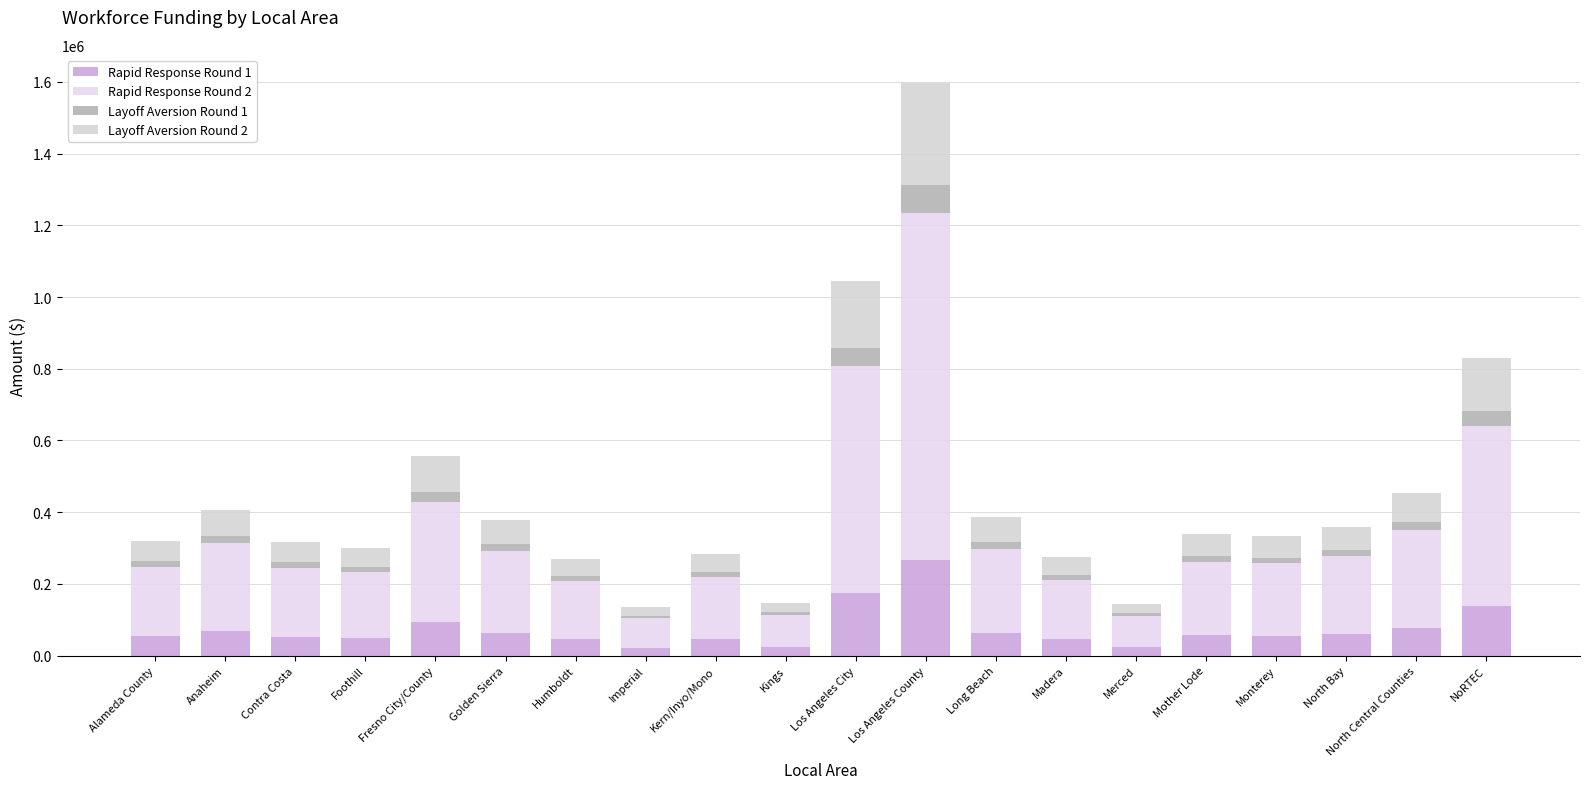

True or false: Layoff Aversion Round 2 has a value of 67287 at Golden Sierra.

True